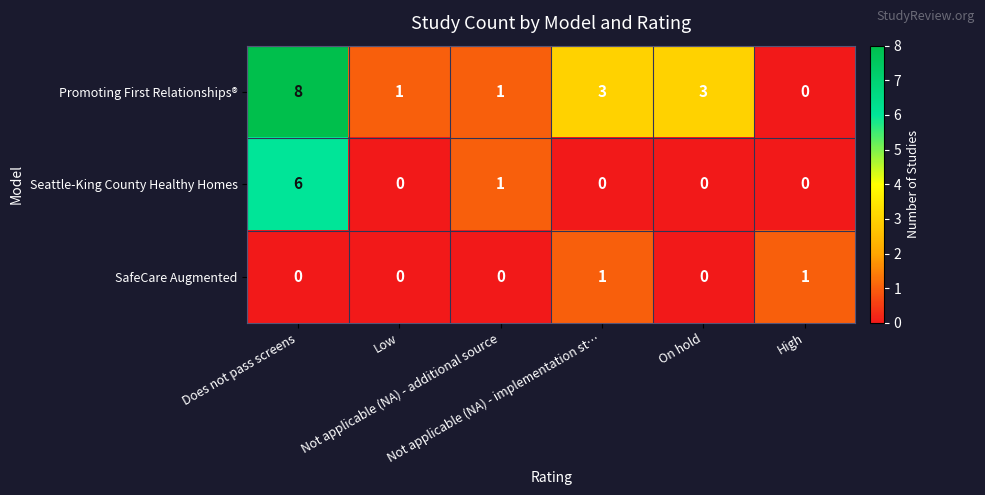

List the series in order of their peak value, highest first.

Promoting First Relationships®, Seattle-King County Healthy Homes, SafeCare Augmented